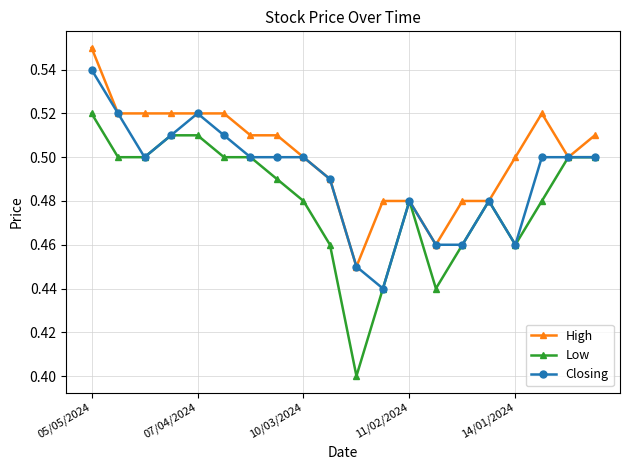

Which series has the largest total across all categories?

High